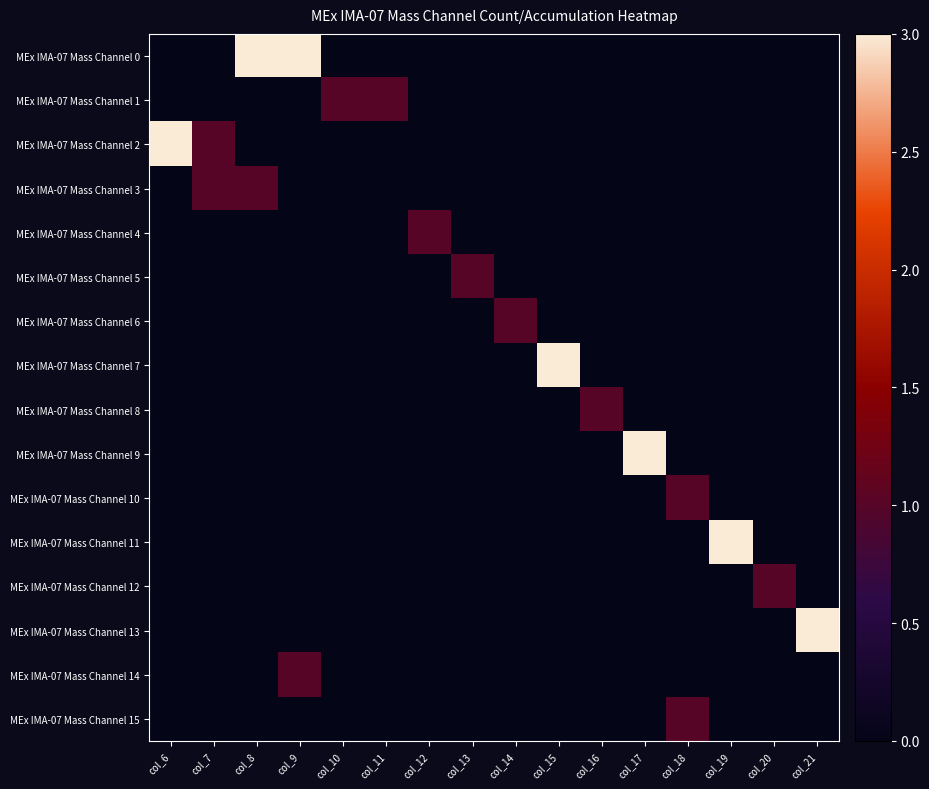

Which series has the widest spread of values?

MEx IMA-07 Mass Channel 0